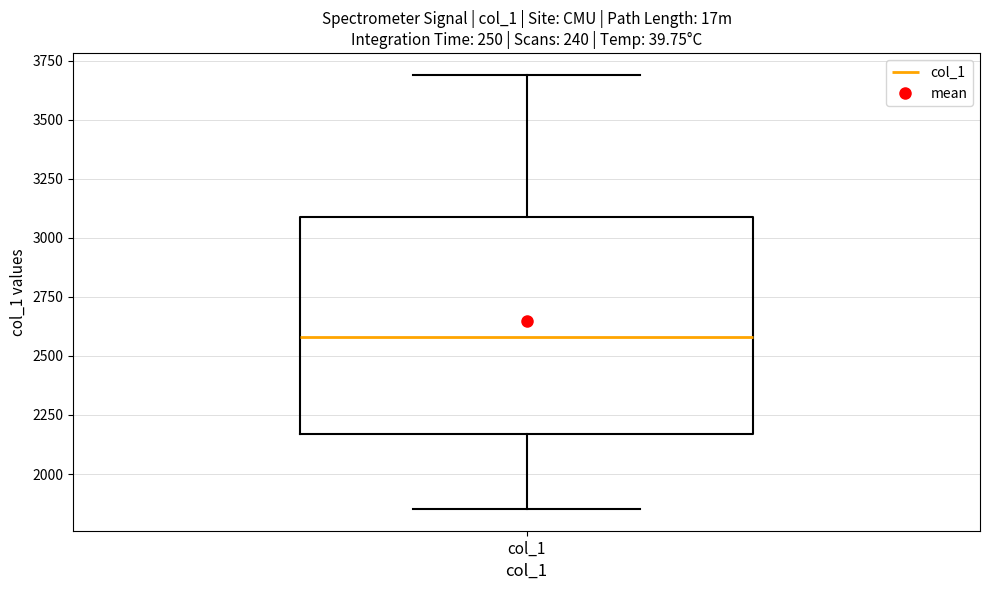

Where does the upper whisker of the box for col_1 end on the y-axis? The values are not printed on the chart, so give them approximately, as read against the axis.

3700